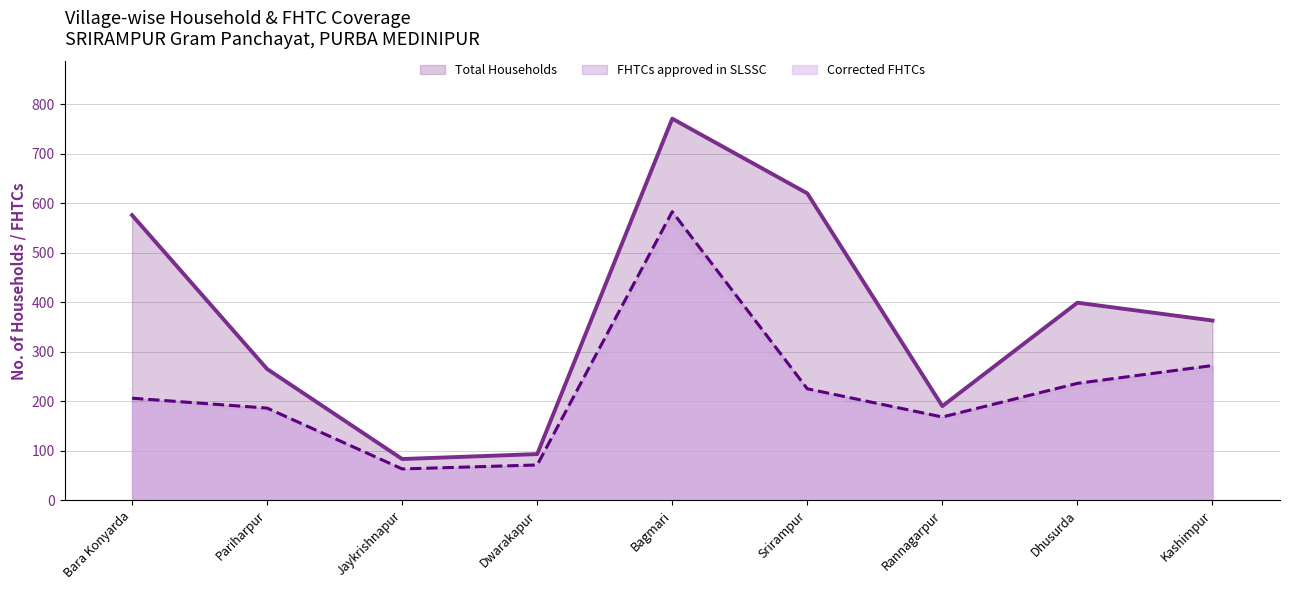

What value does the Total Households series have at Bagmari?

771.0